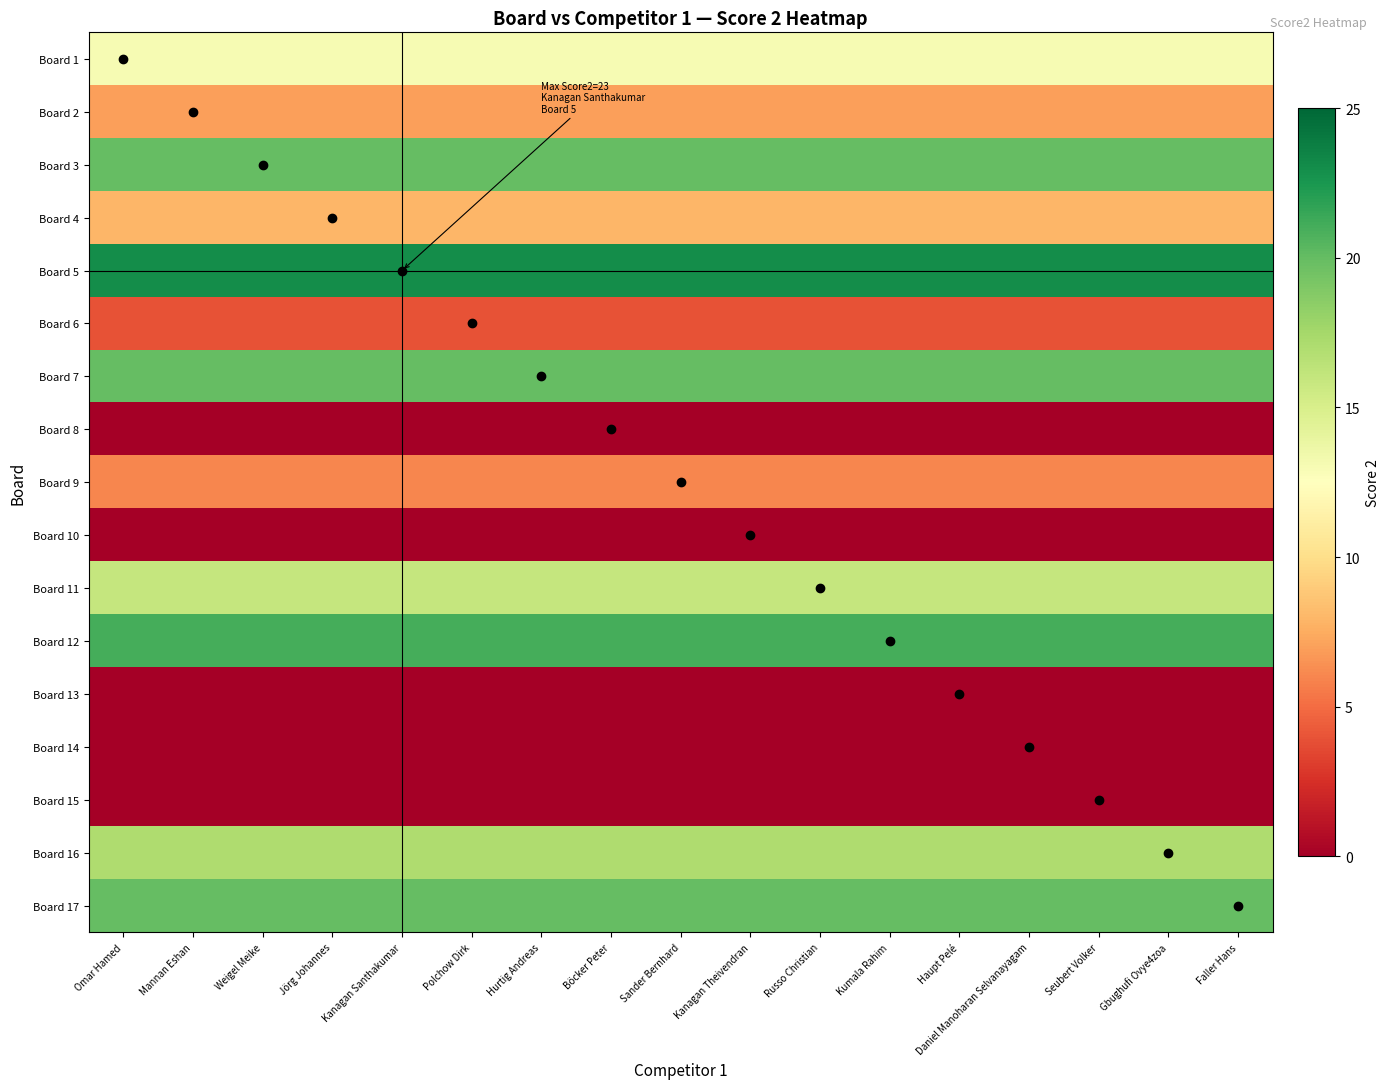

At how many categories does at least one series exceed 0?

17